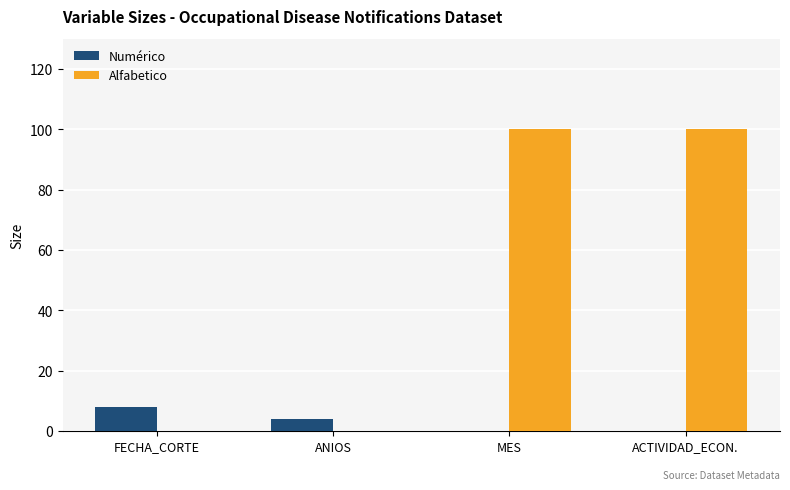

Count the Numérico values in the range 0 to 8.

4